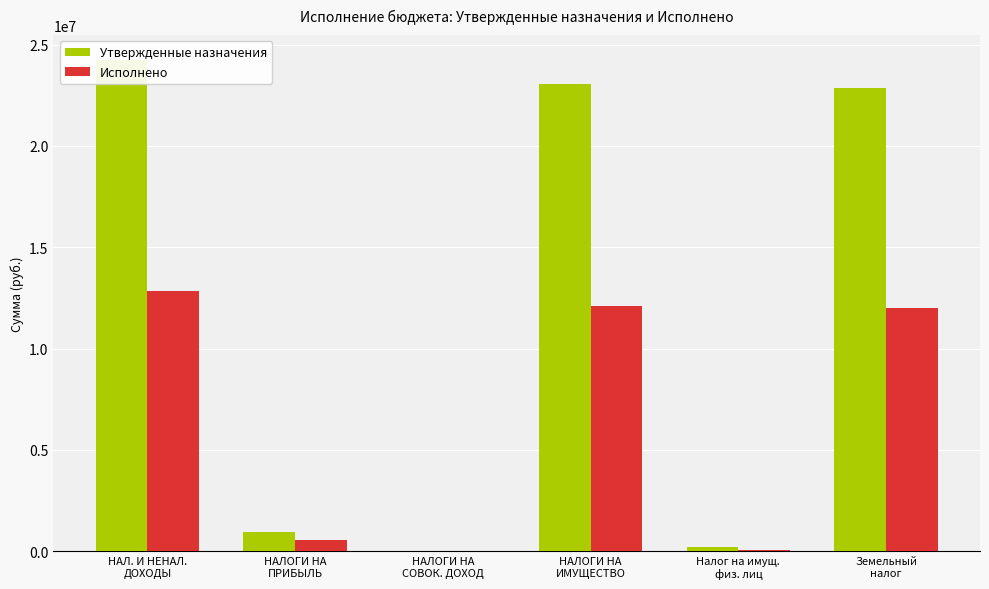

Rank the series by their maximum value, from lowest to highest.

Исполнено, Утвержденные назначения